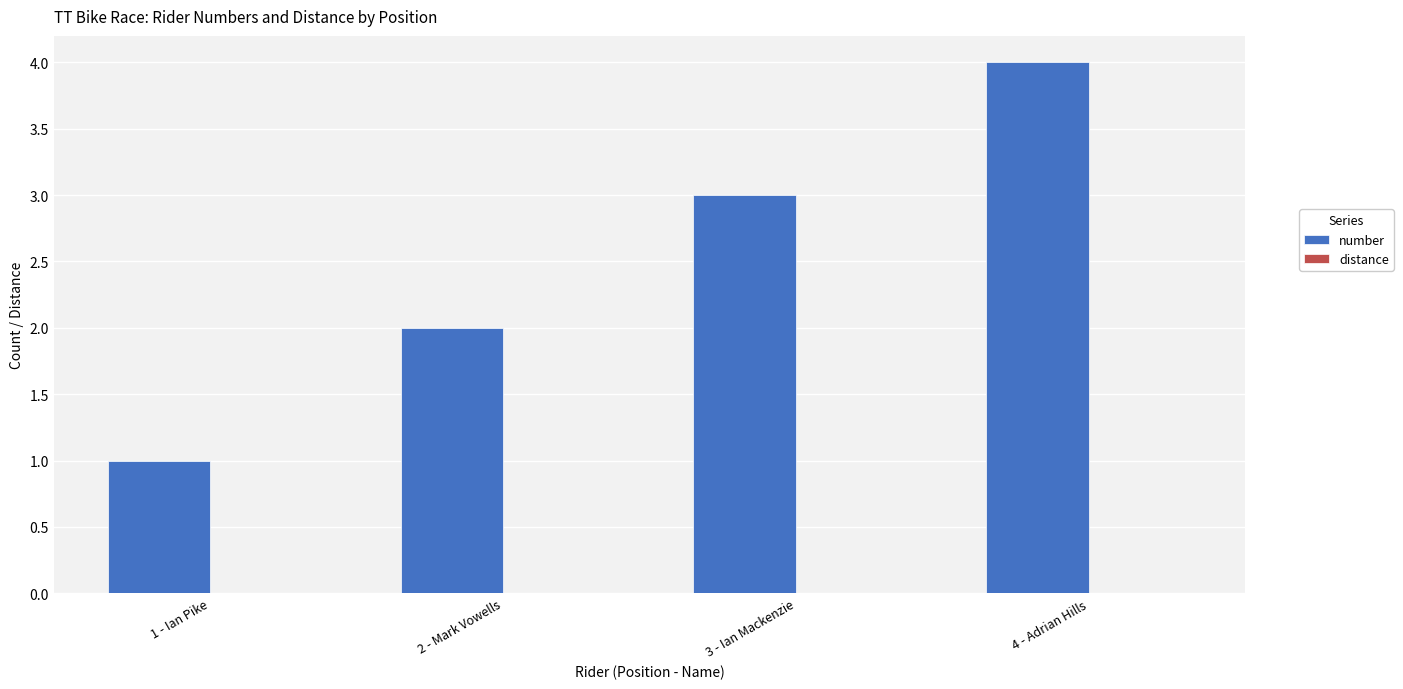

What is the label of the 1st bar from the left?

1 - Ian Pike